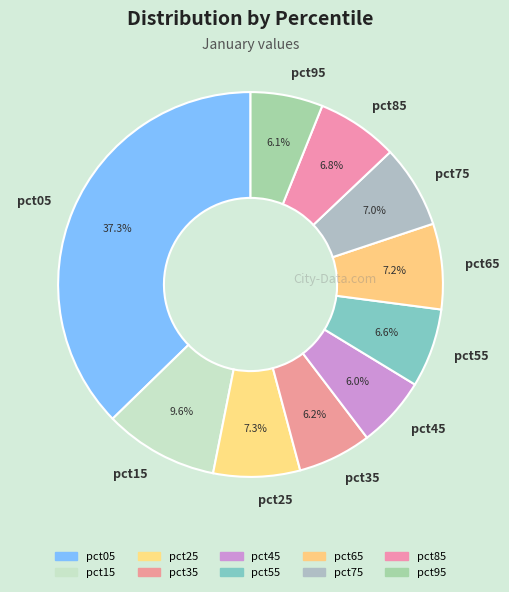

What percentage is the pct65 slice, to the nearest percent?

7%